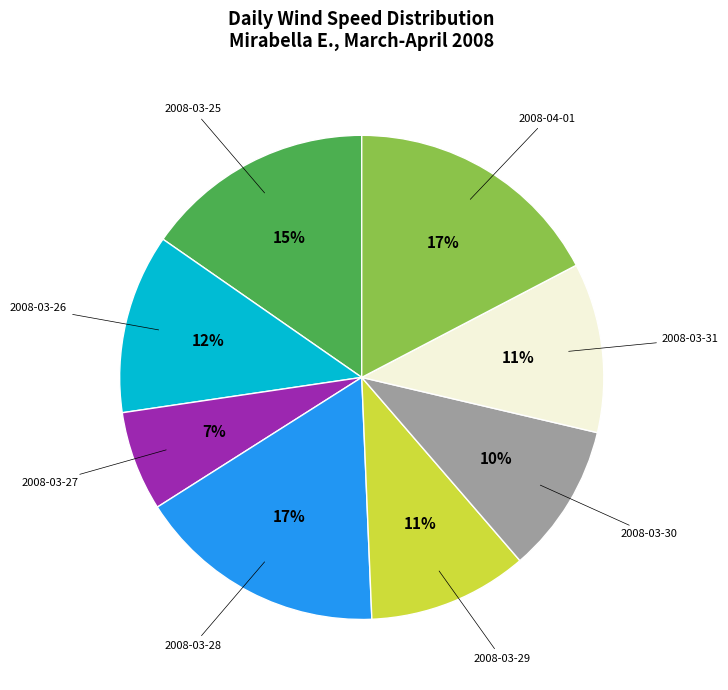

To the nearest percent, what is the average slice percentage?

12%